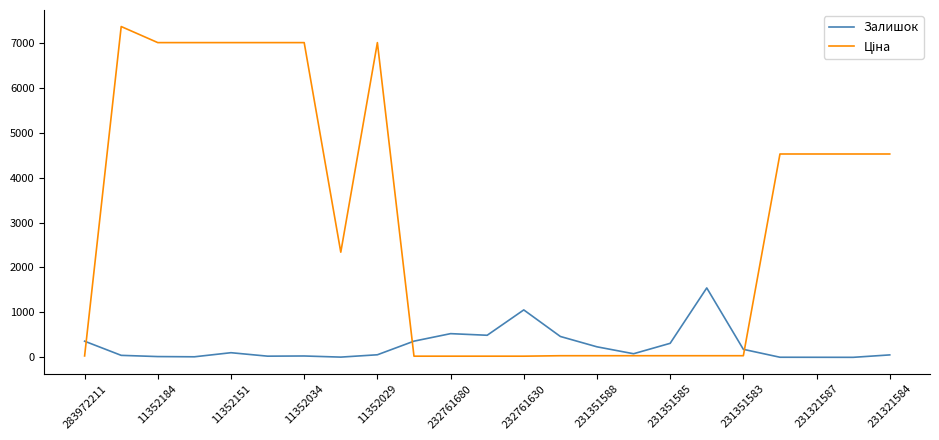

What is the maximum value for Залишок?

1545.0